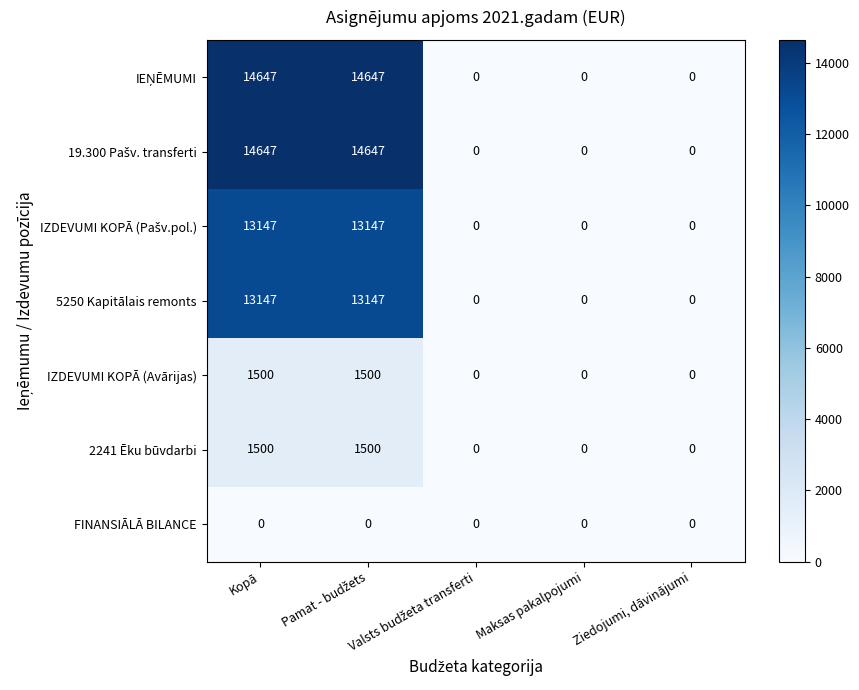

The value of 2241 Ēku būvdarbi at Kopā is 2275. True or false?

False